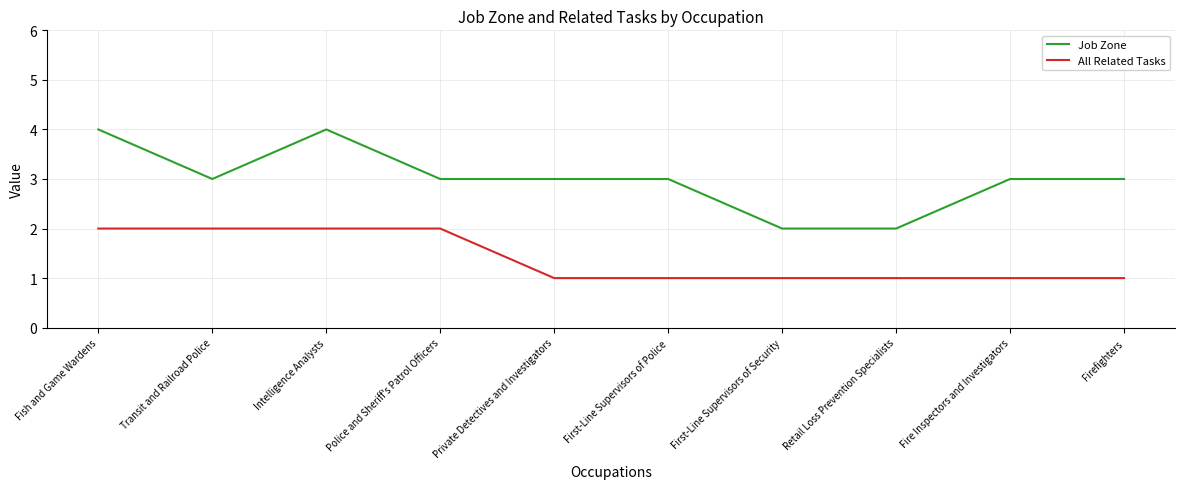

Which series has the widest spread of values?

Job Zone